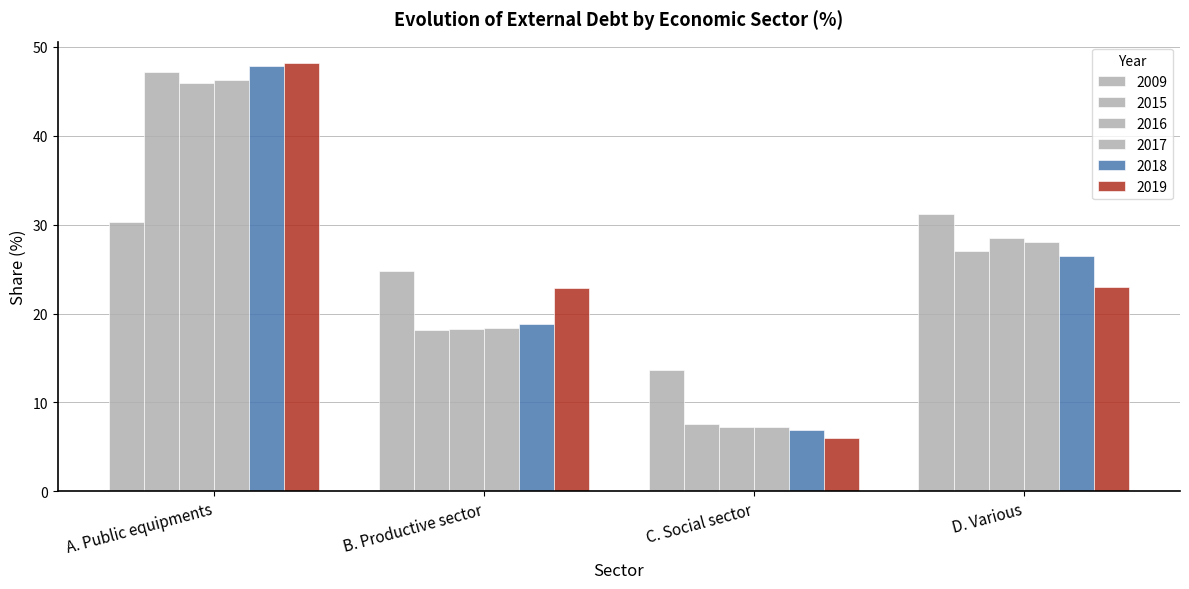

Reading left to right, what are all the values shown in this chart?

2009: A. Public equipments=30.3	B. Productive sector=24.7	C. Social sector=13.7	D. Various=31.2
2015: A. Public equipments=47.2	B. Productive sector=18.1	C. Social sector=7.6	D. Various=27.1
2016: A. Public equipments=46.0	B. Productive sector=18.3	C. Social sector=7.3	D. Various=28.5
2017: A. Public equipments=46.3	B. Productive sector=18.4	C. Social sector=7.3	D. Various=28.0
2018: A. Public equipments=47.9	B. Productive sector=18.9	C. Social sector=6.9	D. Various=26.4
2019: A. Public equipments=48.2	B. Productive sector=22.9	C. Social sector=6.0	D. Various=22.9